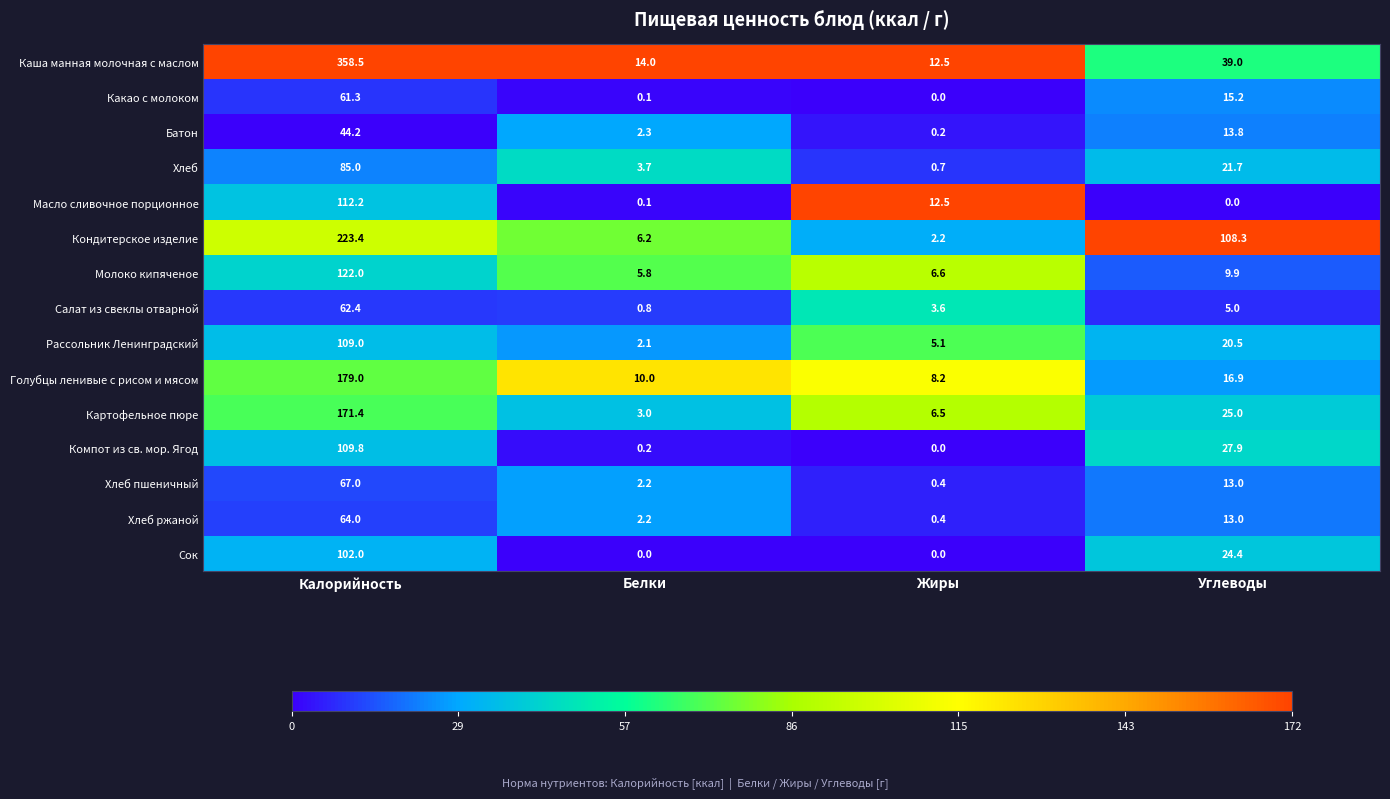

Which category has the highest value in the Хлеб series?

Калорийность